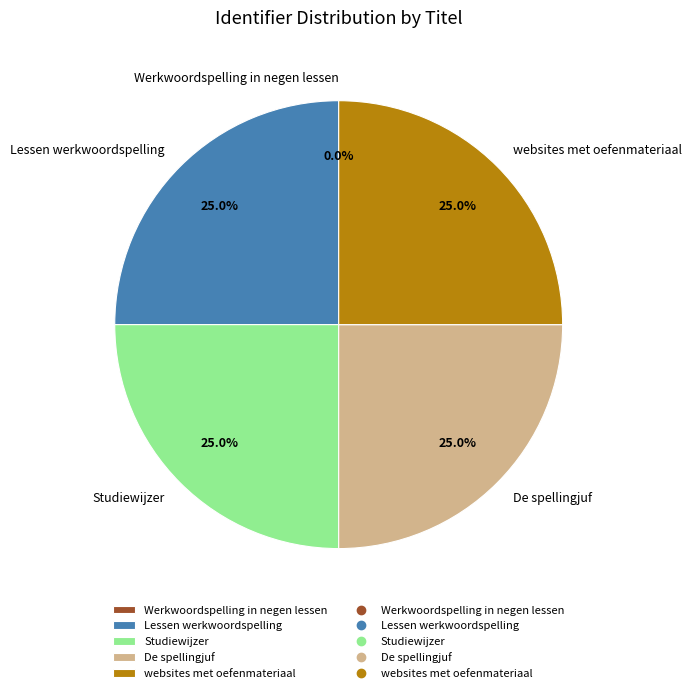

What portion of the pie excludes De spellingjuf?

75.0%